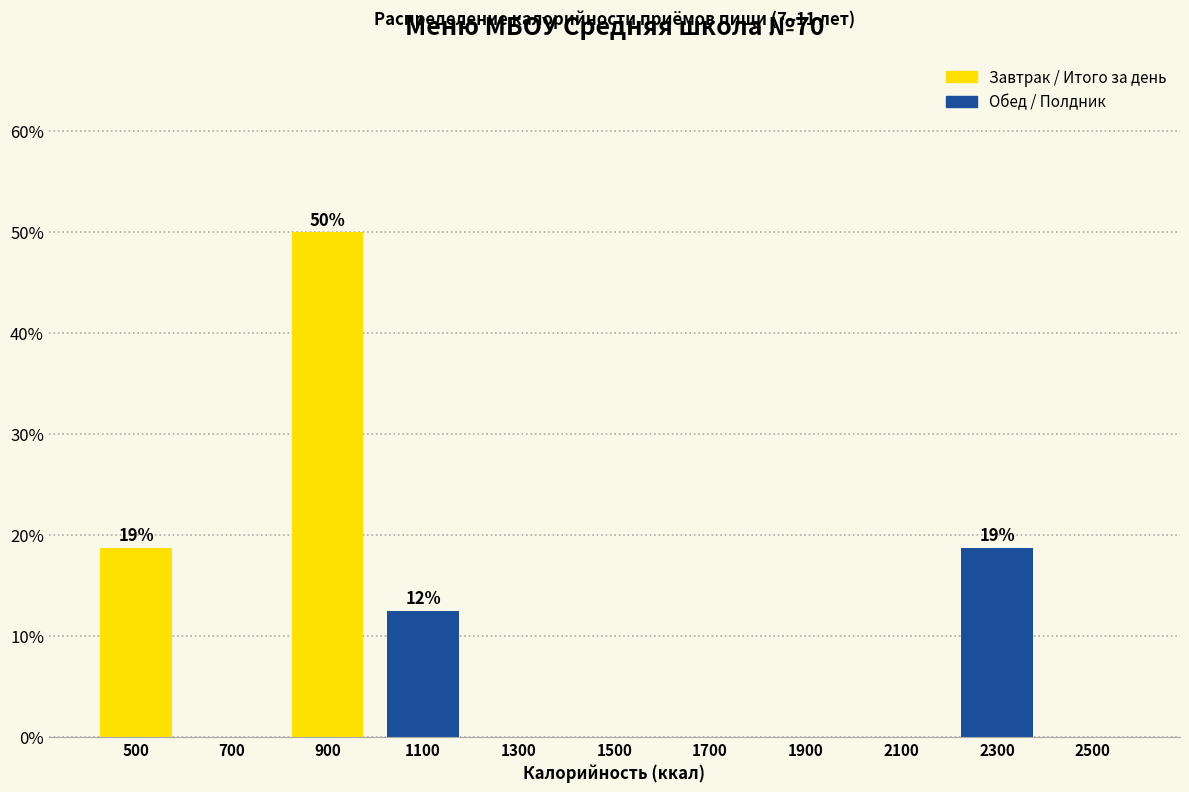

Over which range of the x-axis is the bar tallest?

800 to 1000